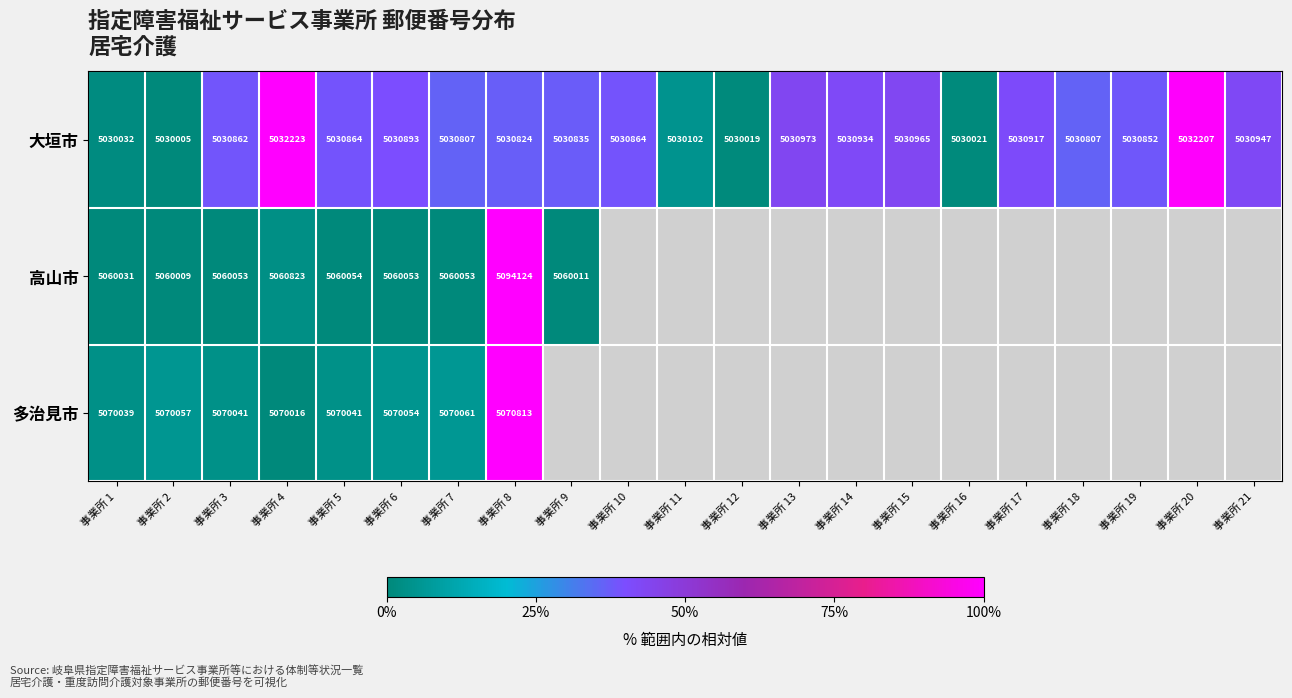

How many data points in 大垣市 are less than 5030862?

10